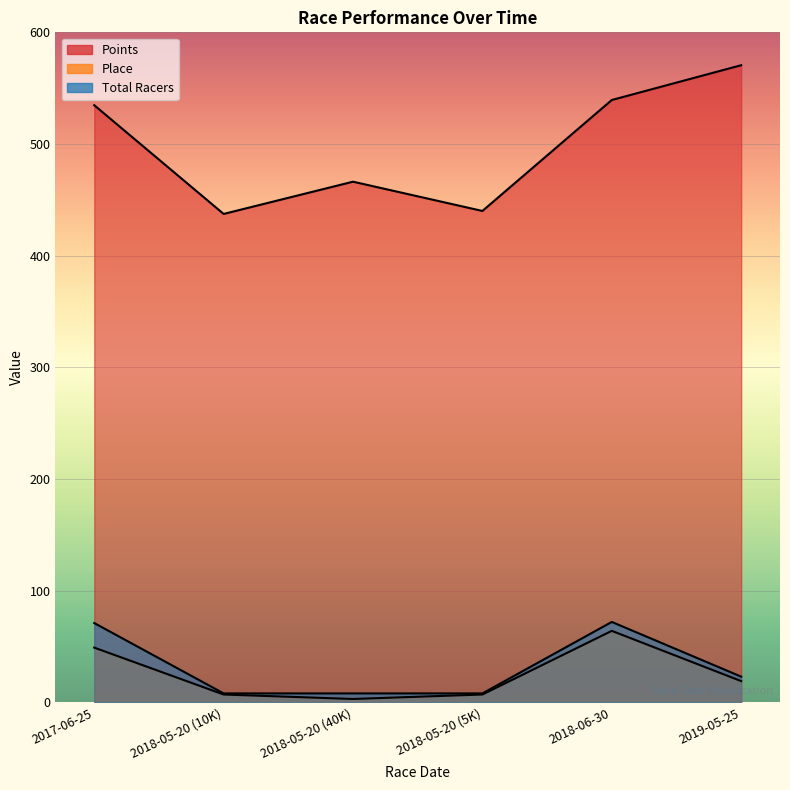

How many lines are shown in the chart?

3